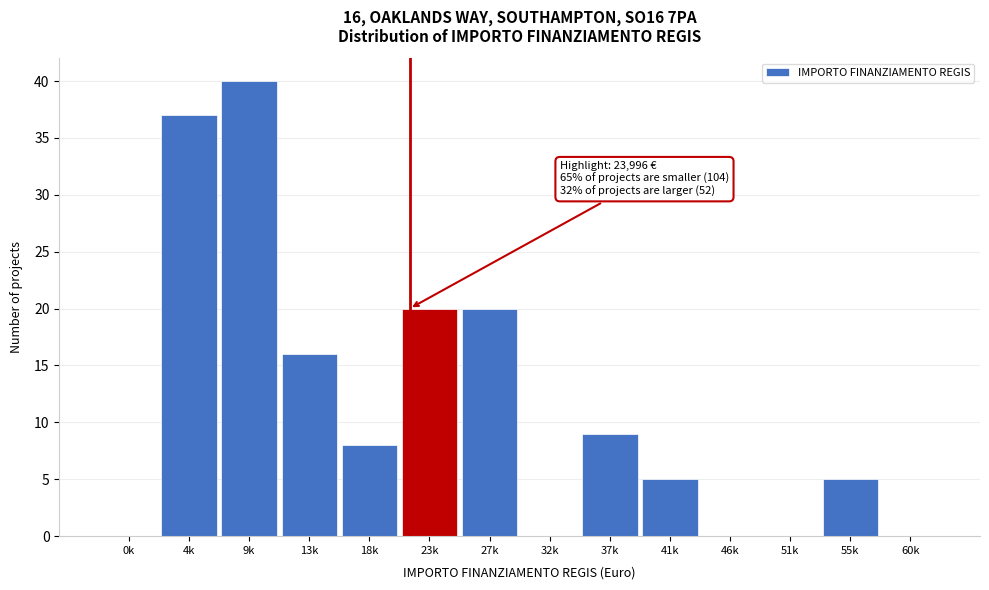

Reading left to right, extract all data points from this chart.

0k=0	4k=37	9k=40	13k=16	18k=8	23k=20	27k=20	32k=0	37k=9	41k=5	46k=0	51k=0	55k=5	60k=0